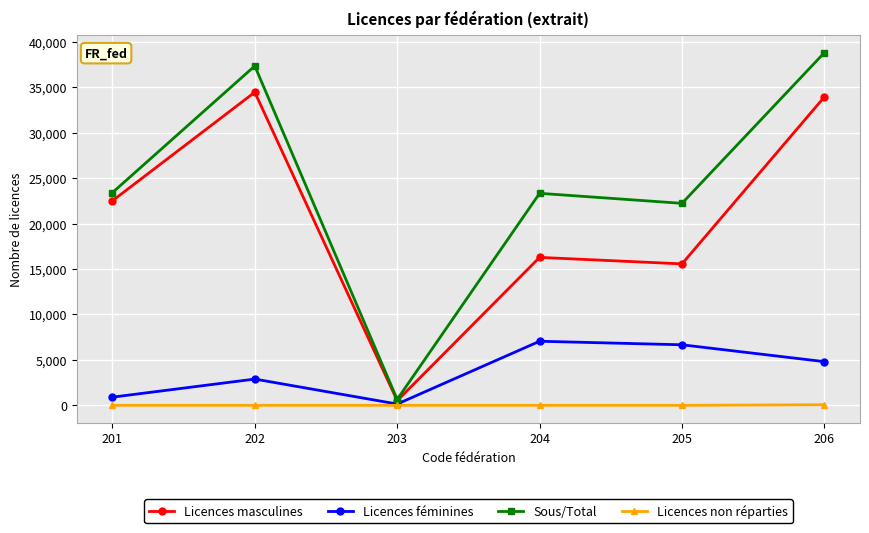

List the series in order of their peak value, highest first.

Sous/Total, Licences masculines, Licences féminines, Licences non réparties